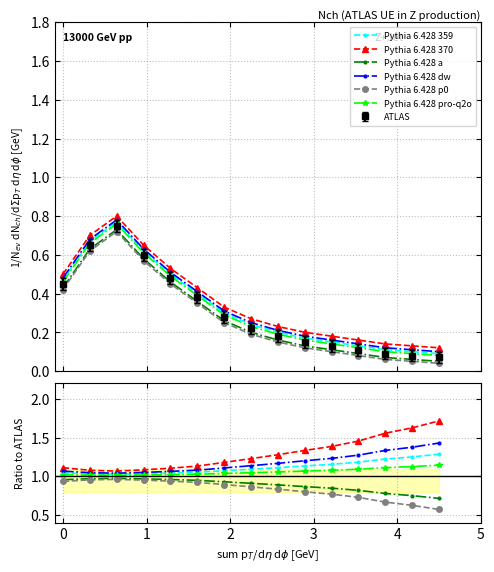

Which series changed the most between 0 and 4?

Pythia 6.428 370